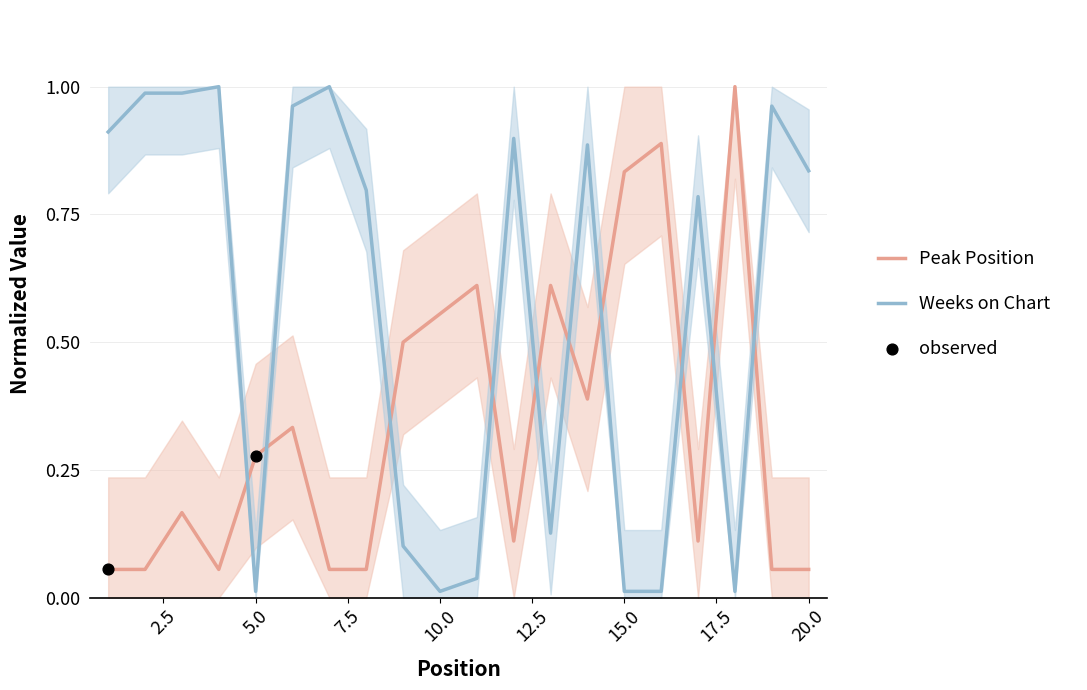

What is the total value across all series at 18?

1.0